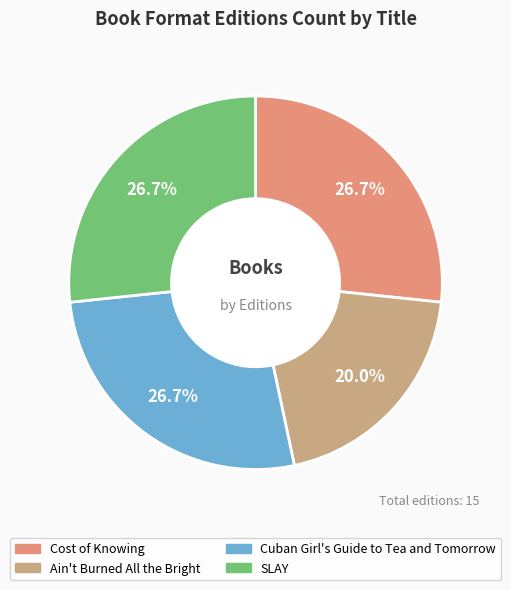

To the nearest percent, what is the difference between the largest and smallest slice percentages?

7%